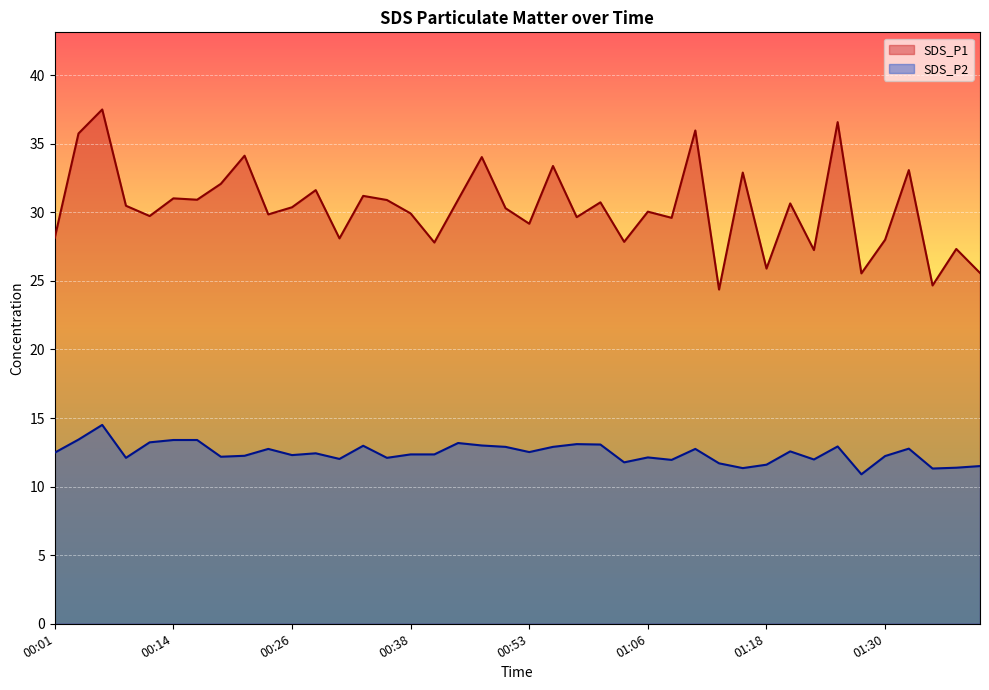

How many data points does each series have?

40